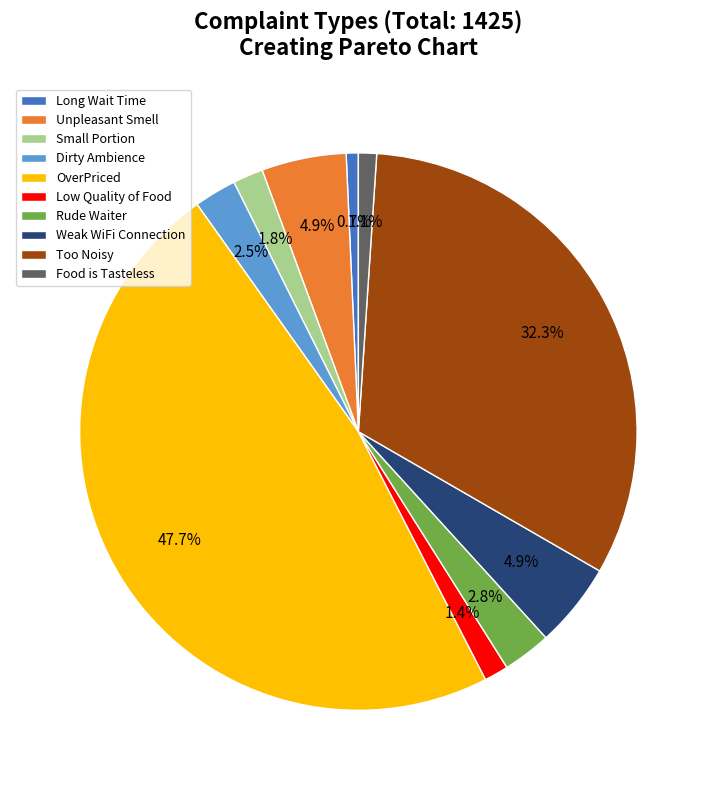

Which has a higher value, Long Wait Time or Small Portion?

Small Portion